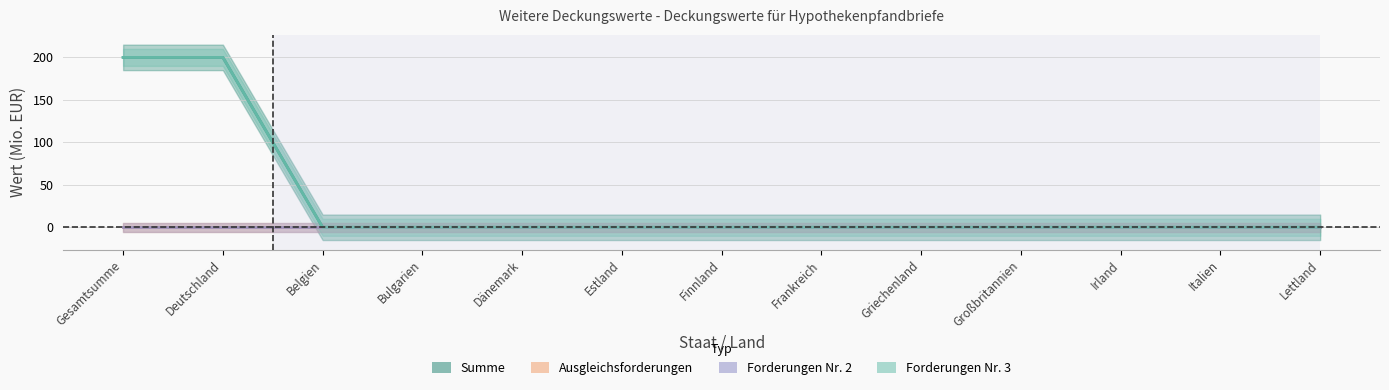

Is this an area chart (filled region under the line)?

No